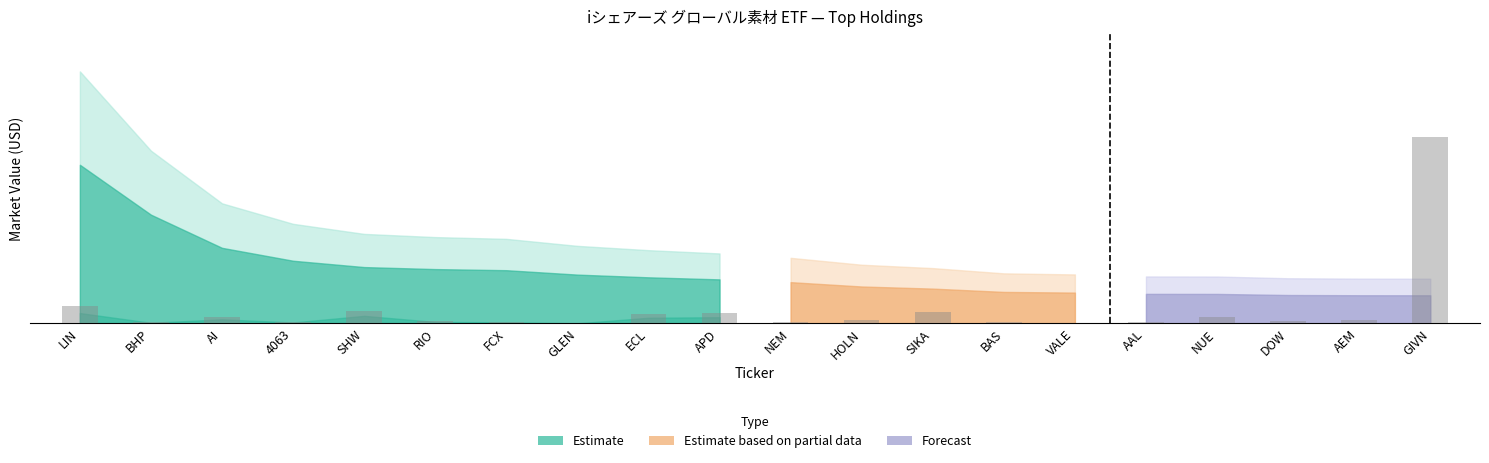

Reading left to right, list all the values displayed in this chart.

2.1	0.1	0.8	0.2	1.5	0.3	0.2	0.0	1.1	1.2	0.2	0.4	1.4	0.2	0.1	0.1	0.8	0.3	0.4	22.1